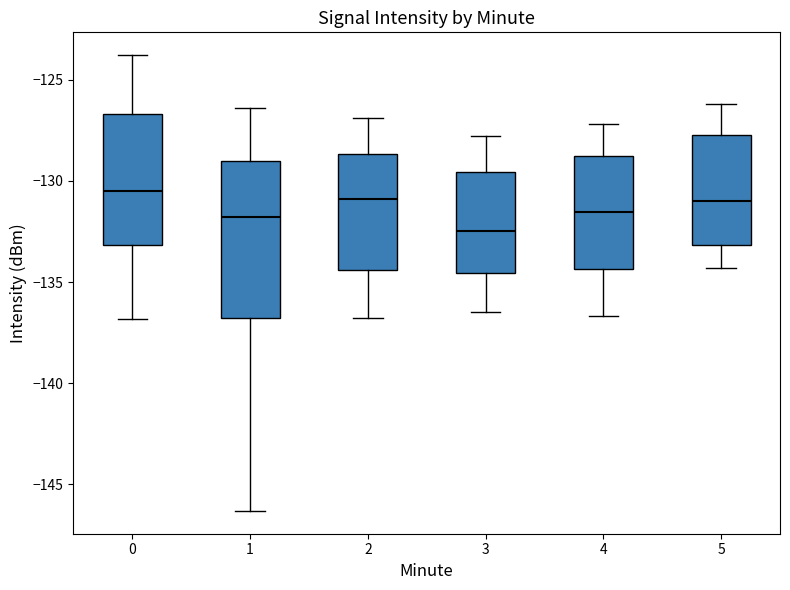

Comparing the boxes themselves (not the whiskers), which one is the tallest?

1